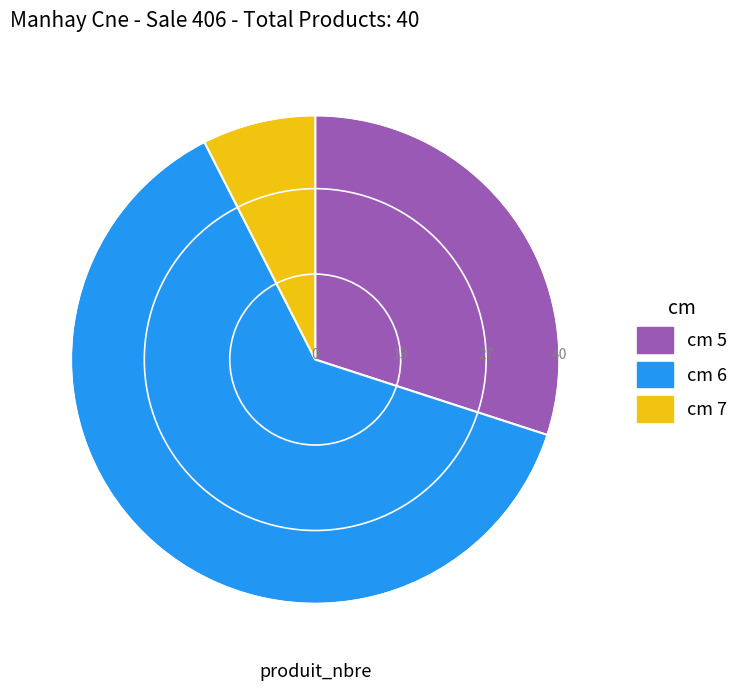

The cm 5 slice represents 24% of the pie. True or false?

False